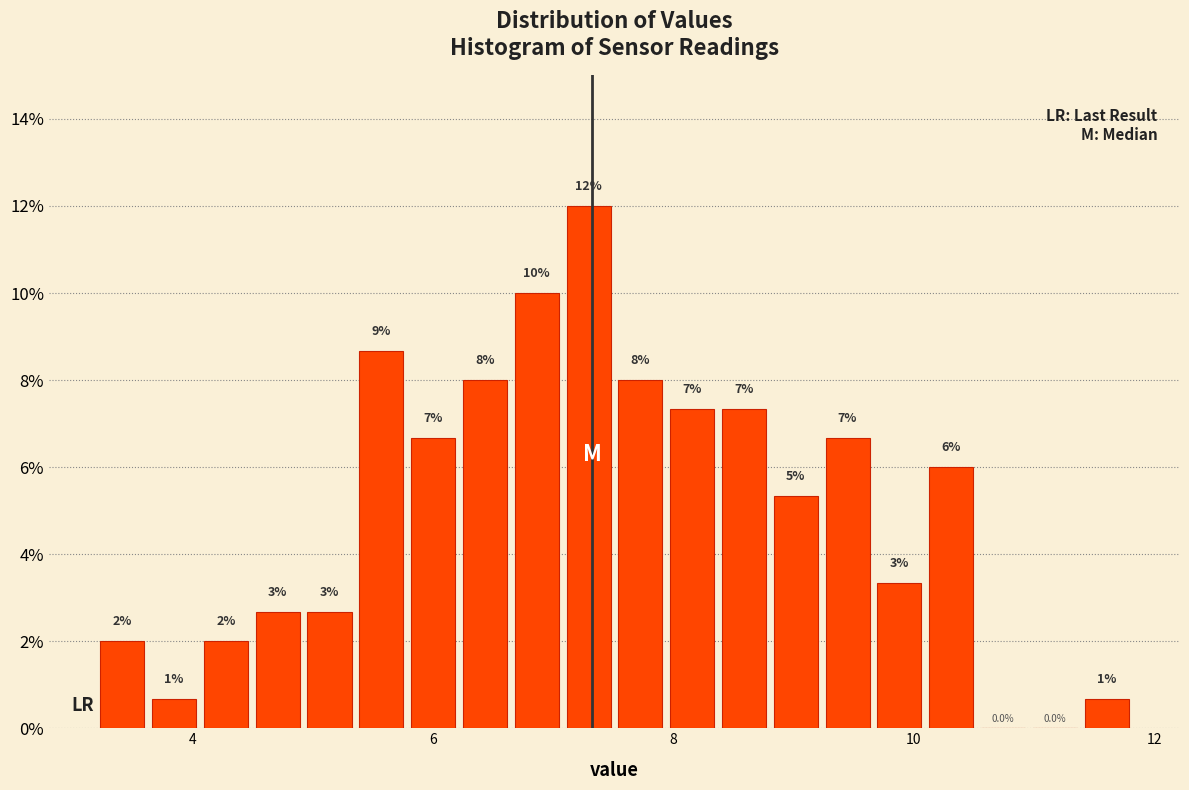

Read against the x-axis, roughly where is the centre of the tallest bar?

7.2